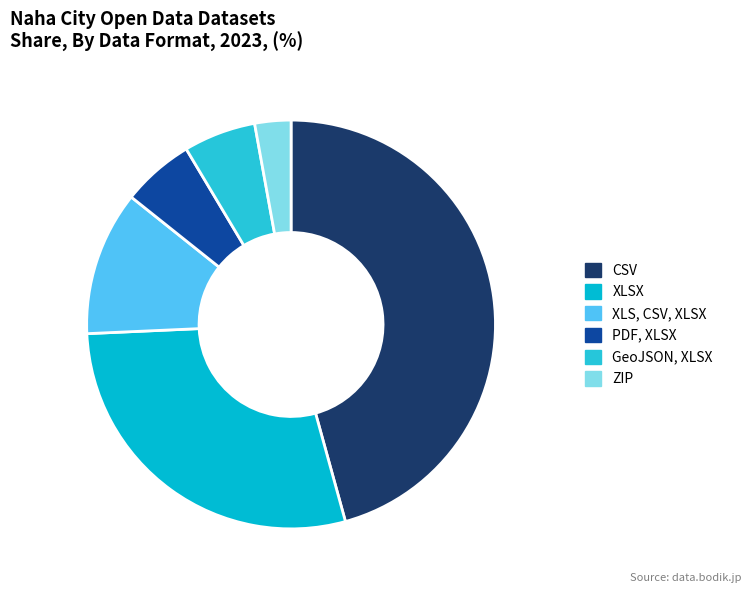

Which slice is the largest?

CSV